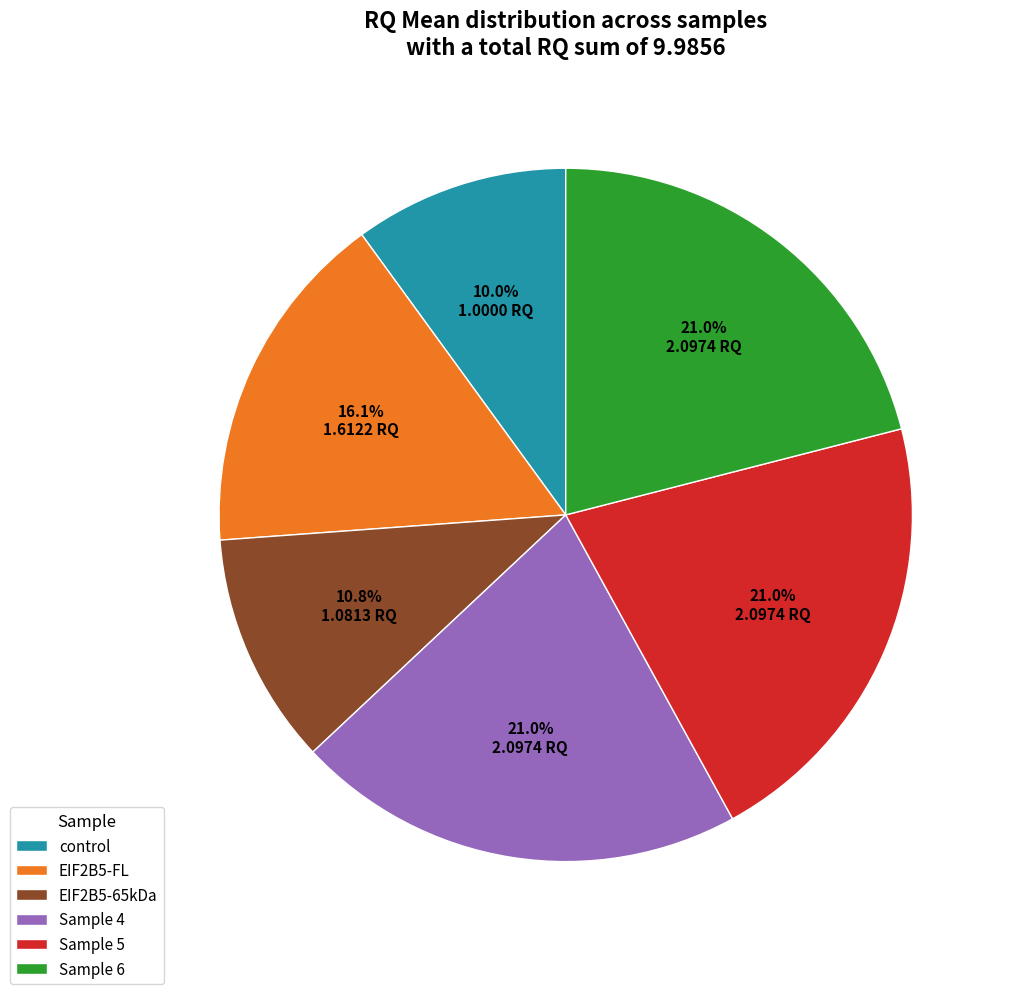

Count the number of slices in the pie.

6